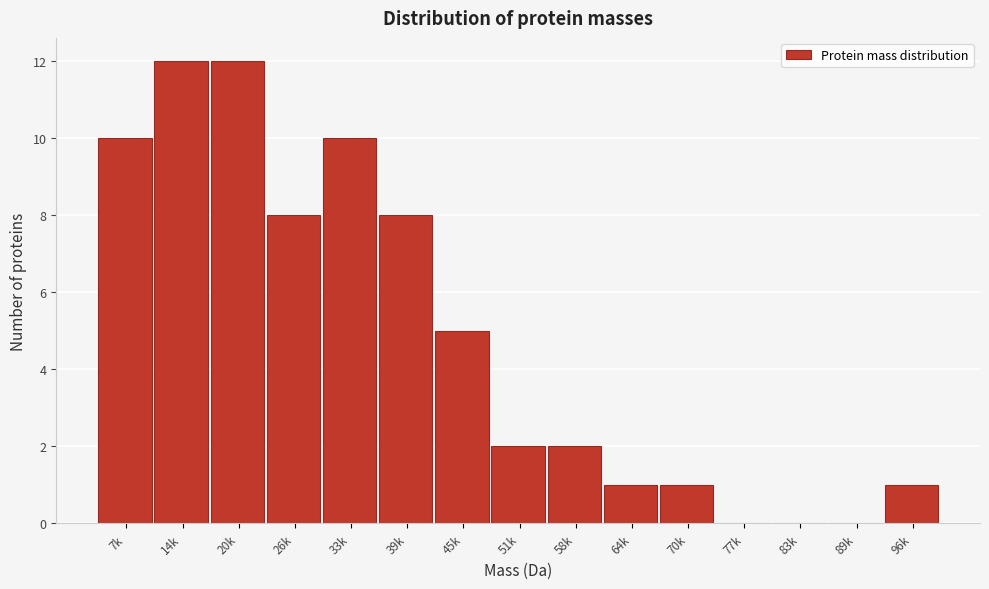

Reading left to right, what are all the values shown in this chart?

7k=10	14k=12	20k=12	26k=8	33k=10	39k=8	45k=5	51k=2	58k=2	64k=1	70k=1	77k=0	83k=0	89k=0	96k=1